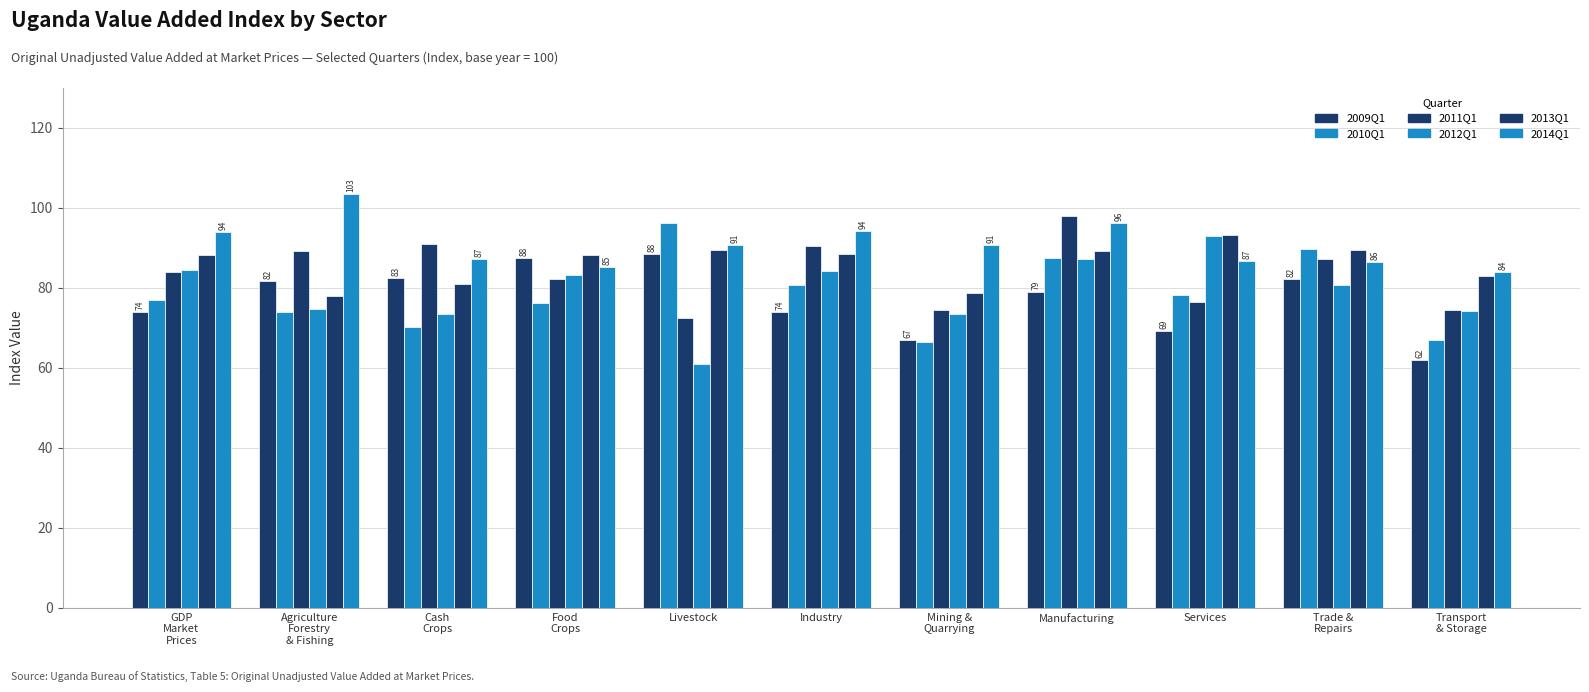

How many categories are shown in the chart?

11